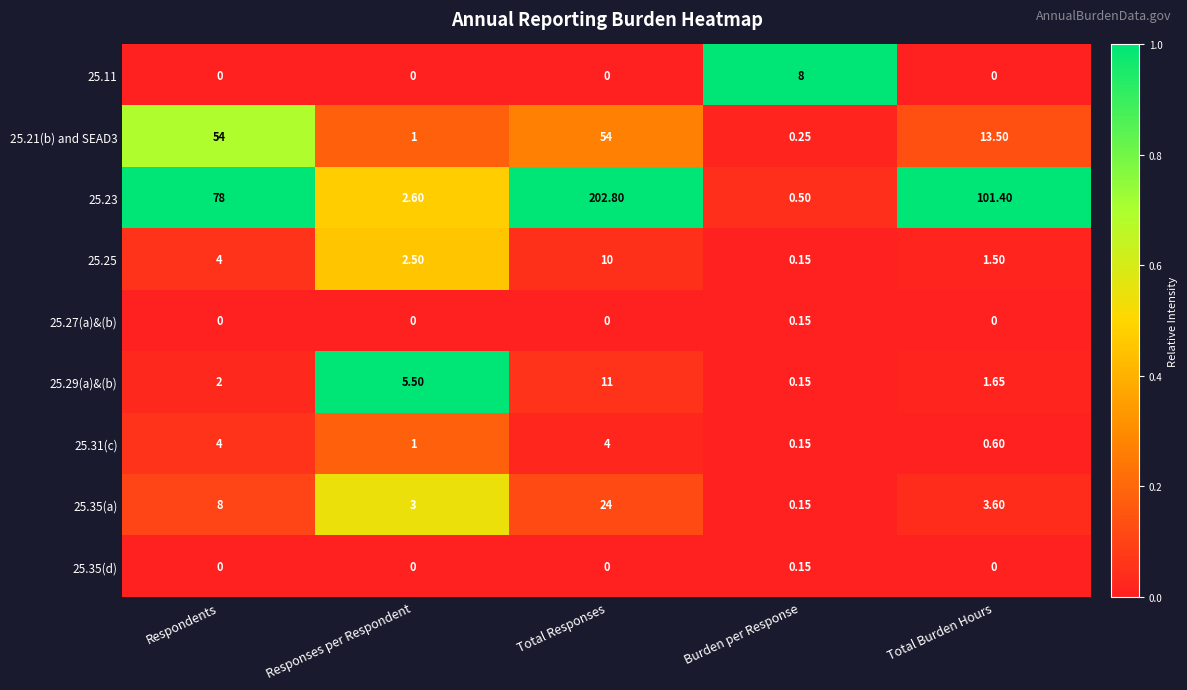

Which category has the highest value across all series?

Total Responses